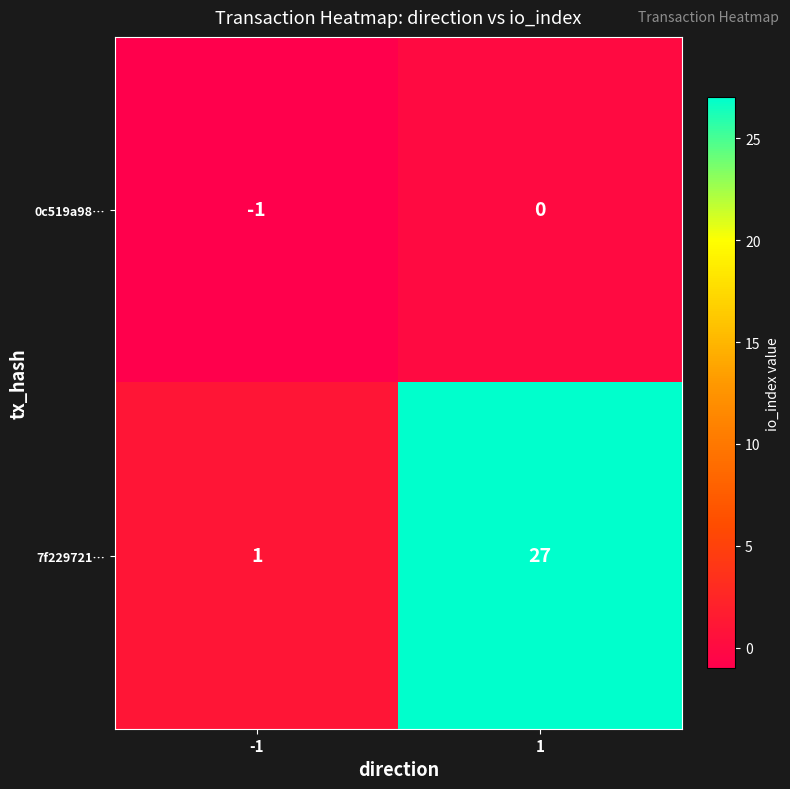

Reading left to right, transcribe all the data shown in this chart.

0c519a98…: -1	0
7f229721…: 1	27